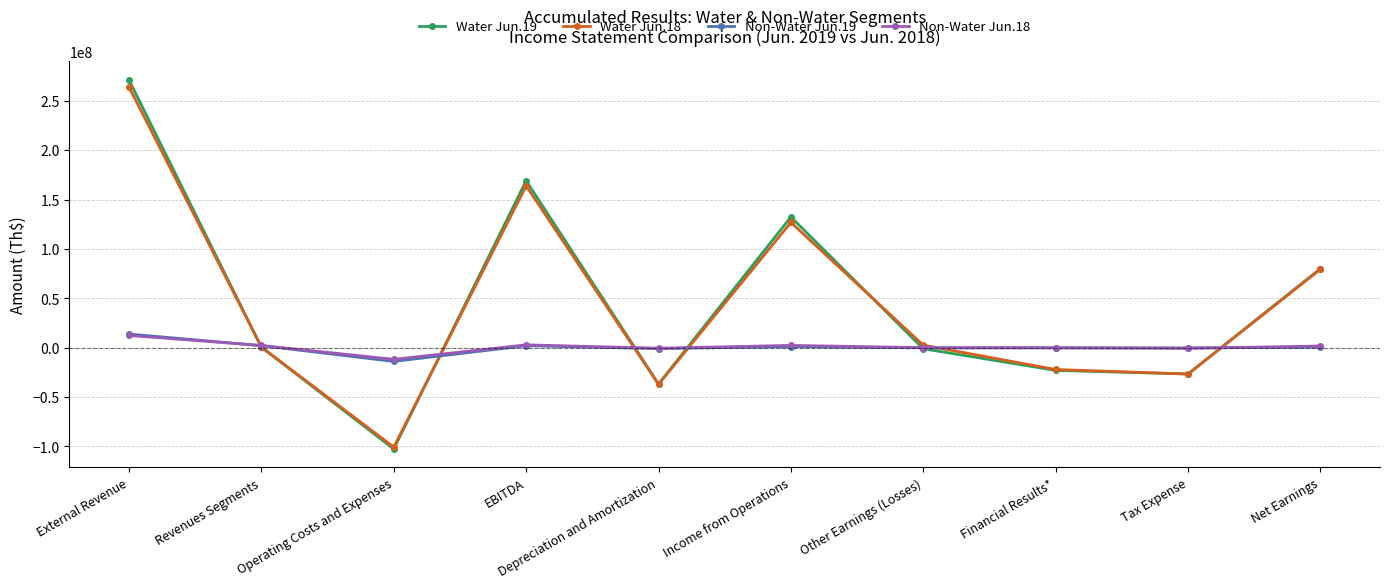

Is the value of Non-Water Jun.19 at Tax Expense greater than the value of Water Jun.19 at Operating Costs and Expenses?

Yes